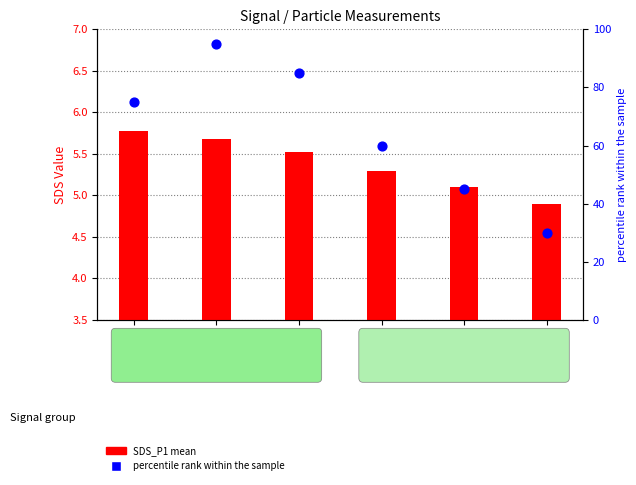

Which series reaches the minimum Y coordinate?

SDS_P1 mean